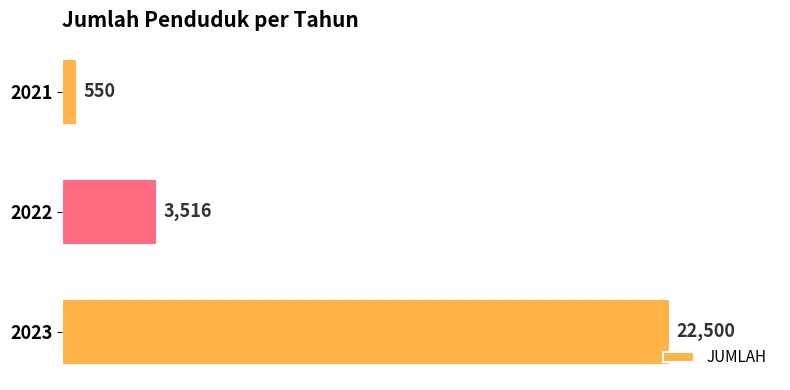

What is the change in value from 2021 to 2022?

+2966